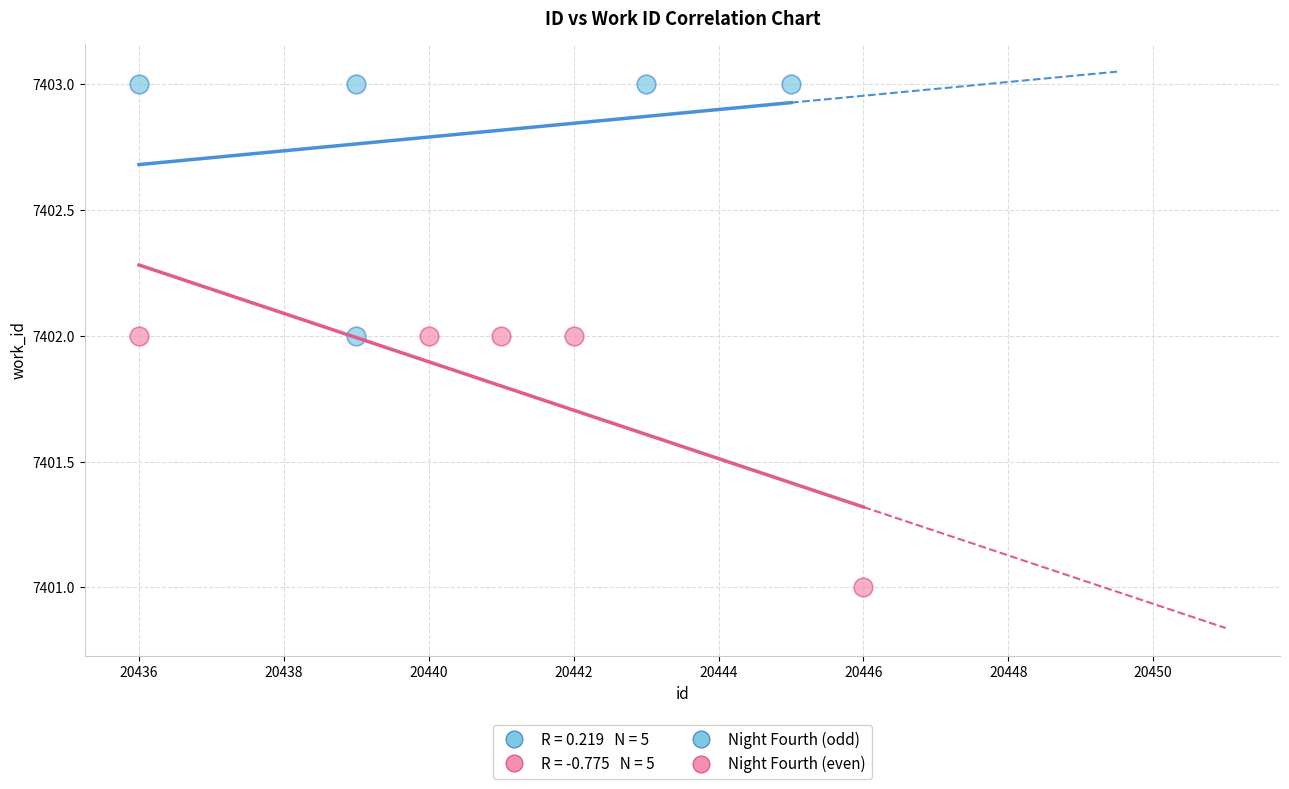

Which series contains the lowest Y value?

Night Fourth (even)